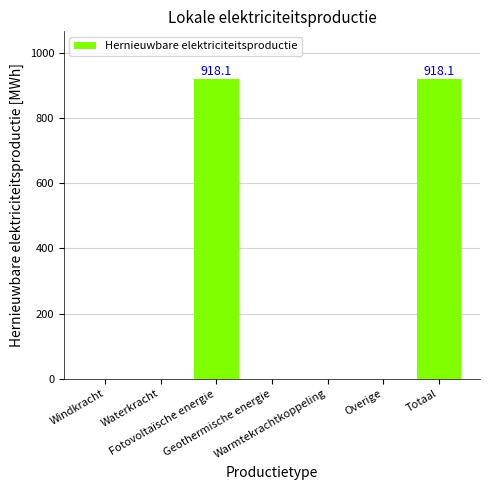

What is the greatest value displayed?

918.1